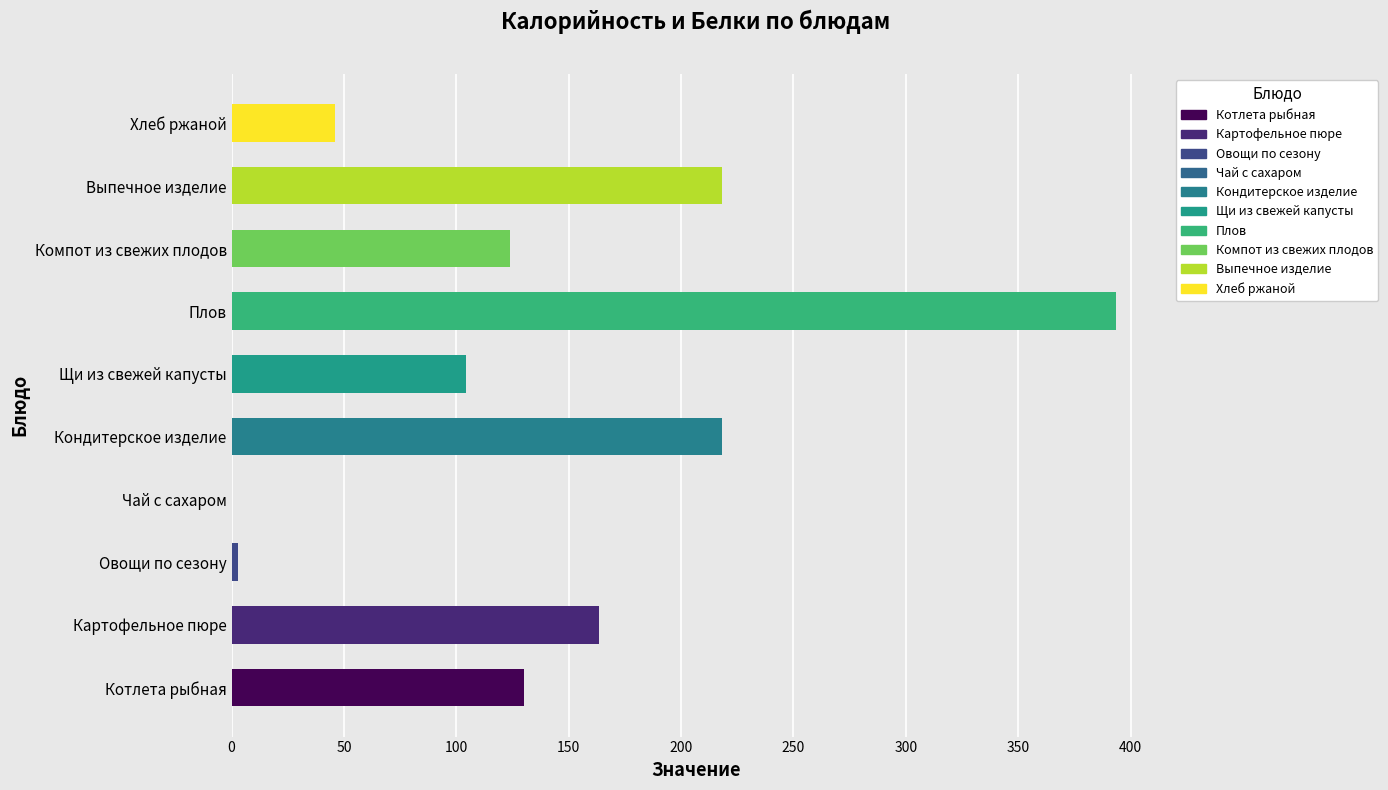

How many data points does each series have?

10